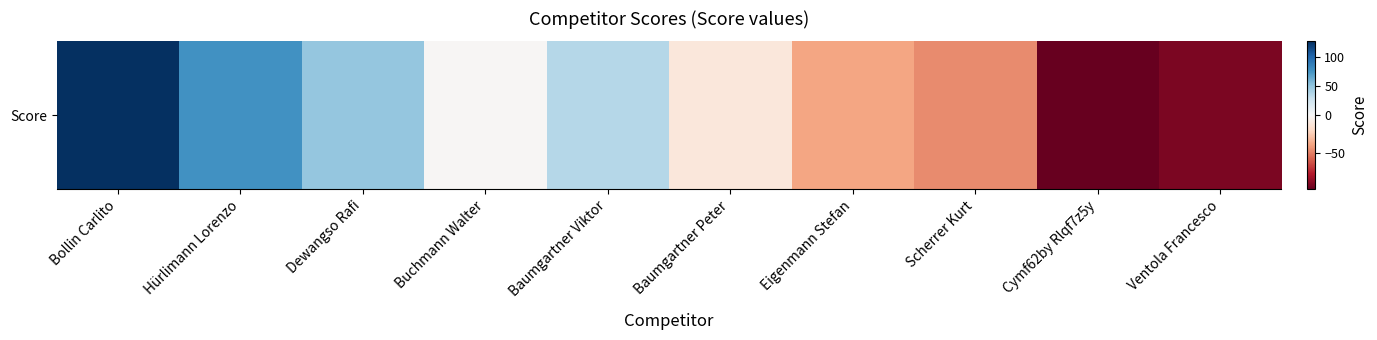

True or false: the data shows -92 at Ventola Francesco.

True